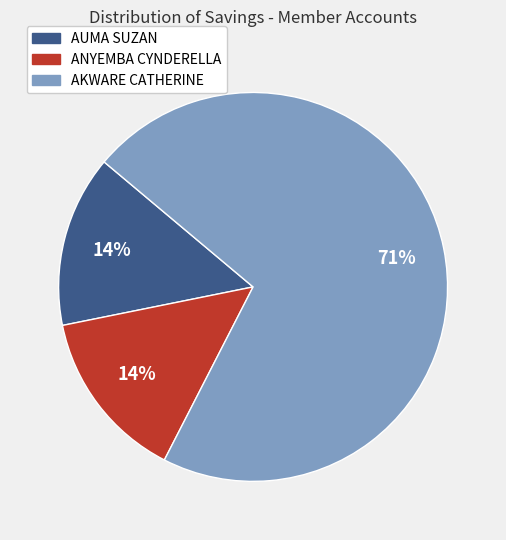

How many slices are in this pie chart?

3